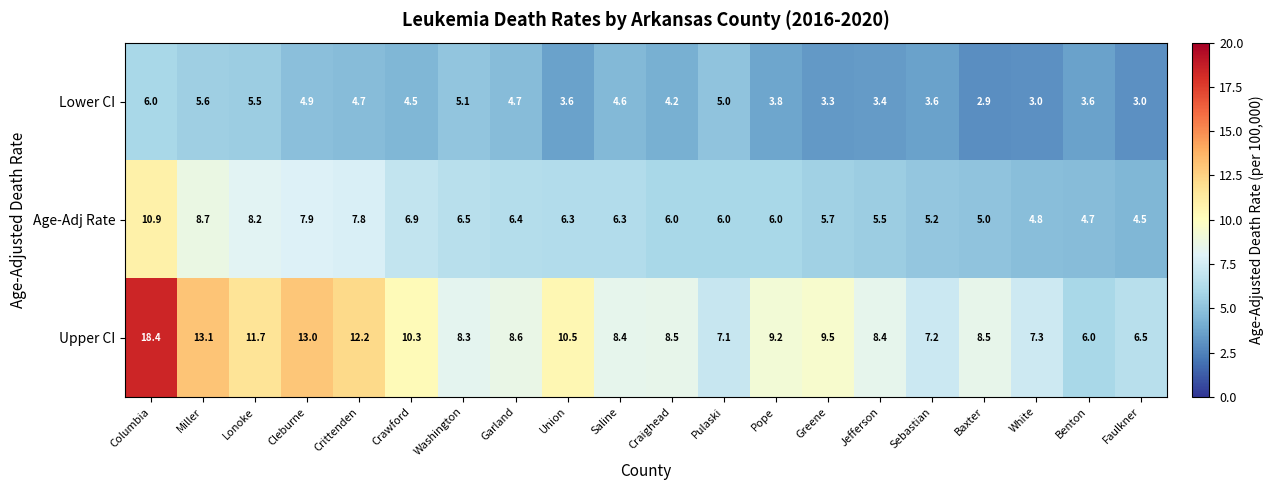

What is the minimum value shown in the chart?

2.9